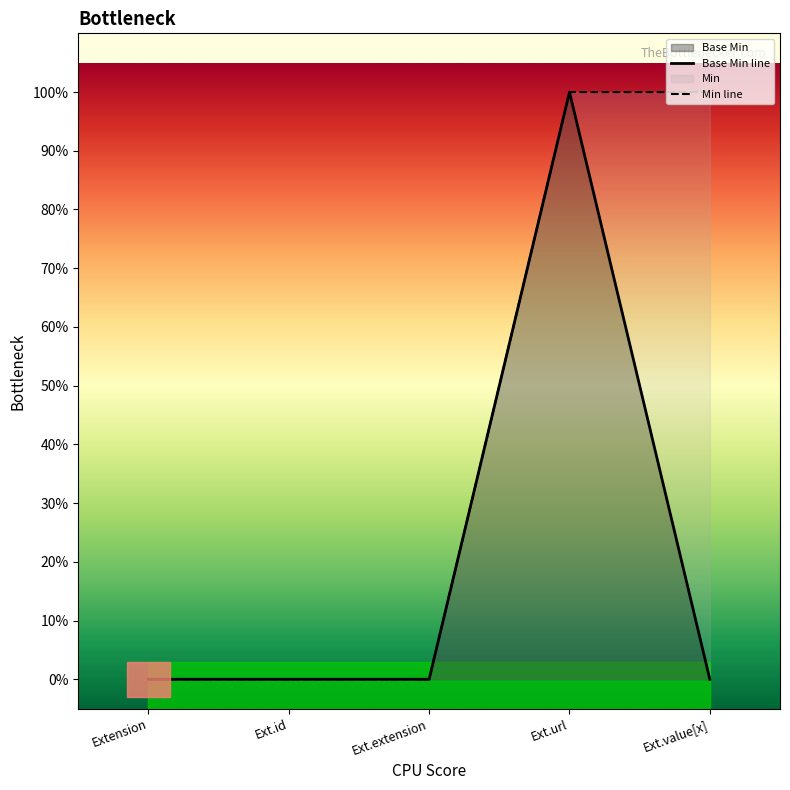

At how many categories does at least one series exceed 0?

2